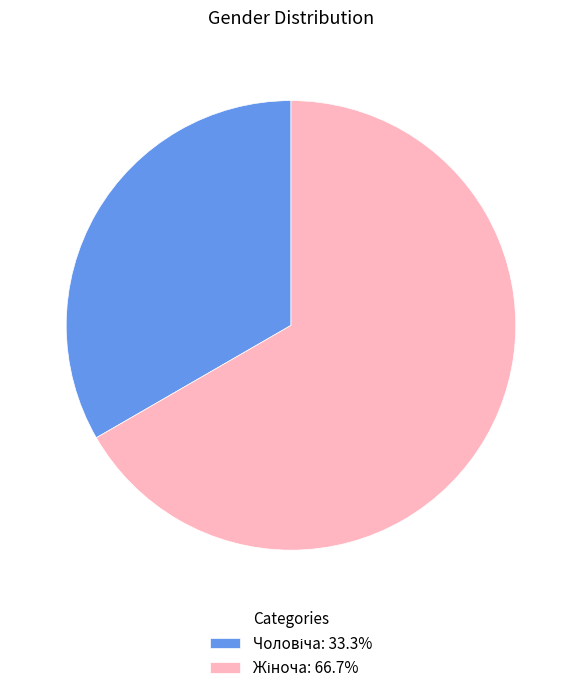

Is there any slice that represents more than half of the pie?

Yes